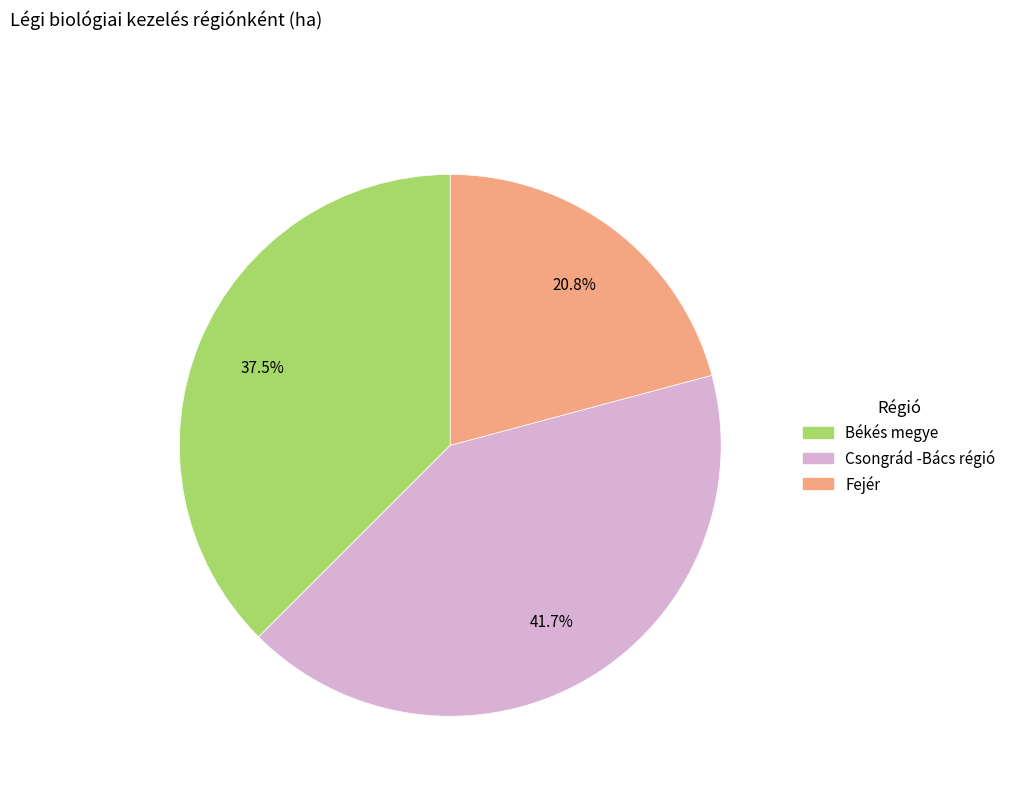

Is there a majority slice in this chart?

No